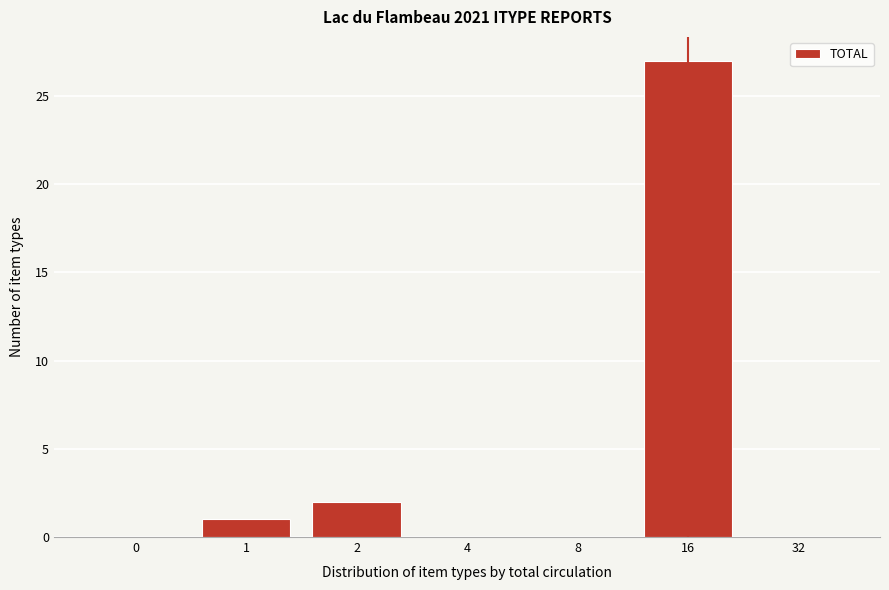

Reading left to right, transcribe all the data shown in this chart.

0=0	1=1	2=2	4=0	8=0	16=27	32=0